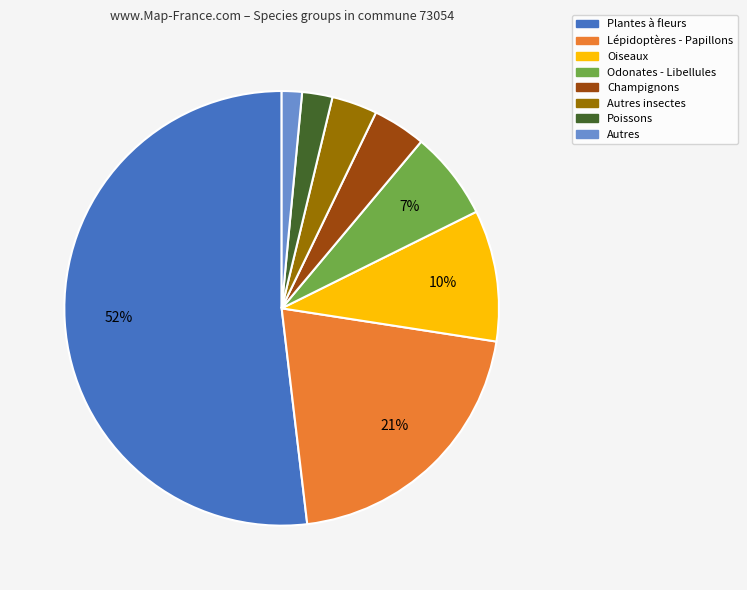

Is there any slice that represents more than half of the pie?

Yes